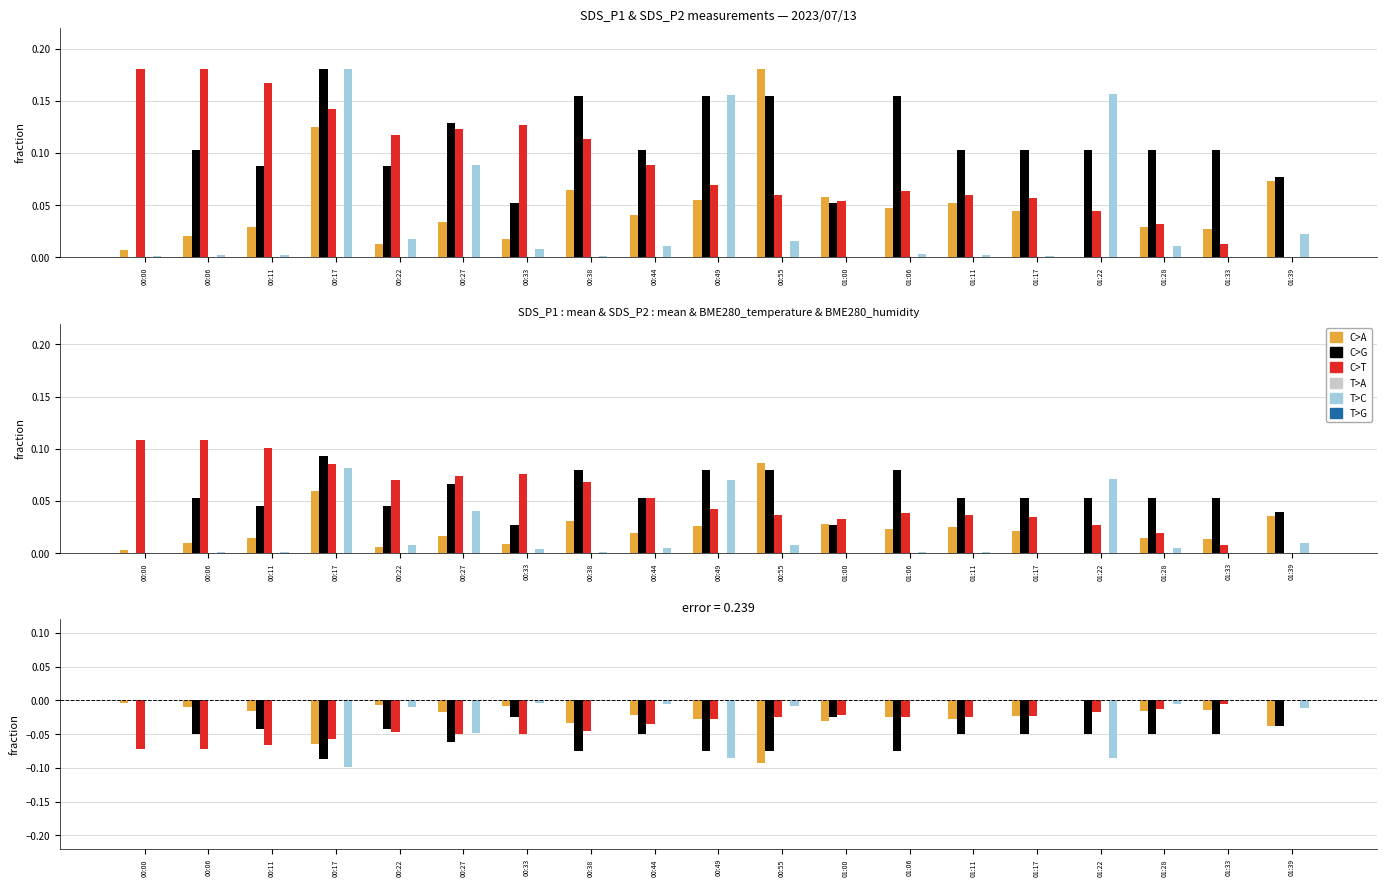

What is the value of the C>A bar at the 11th from the left?

-0.1